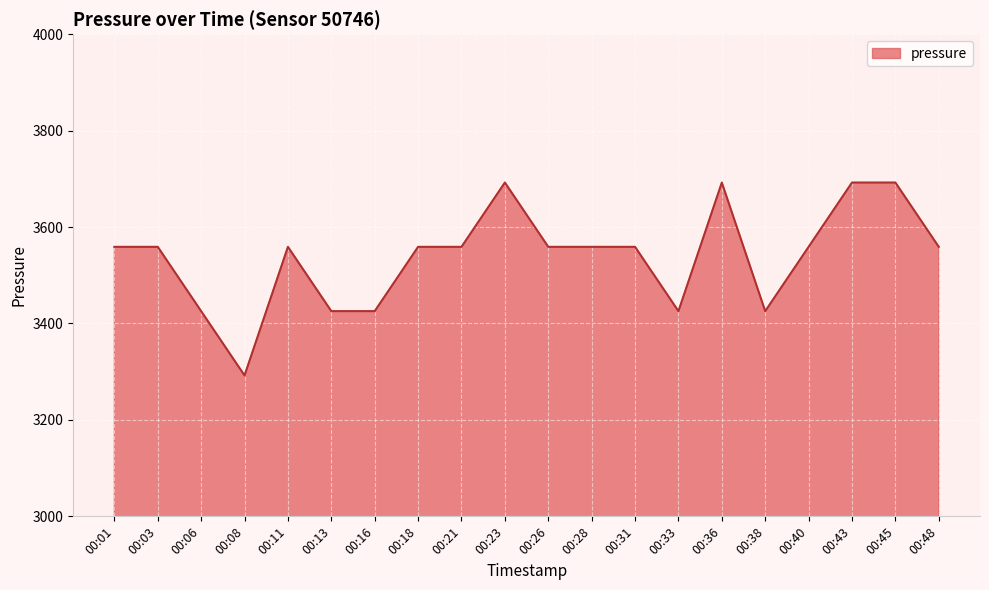

The chart shows a value of 5017.8 at 00:16. True or false?

False